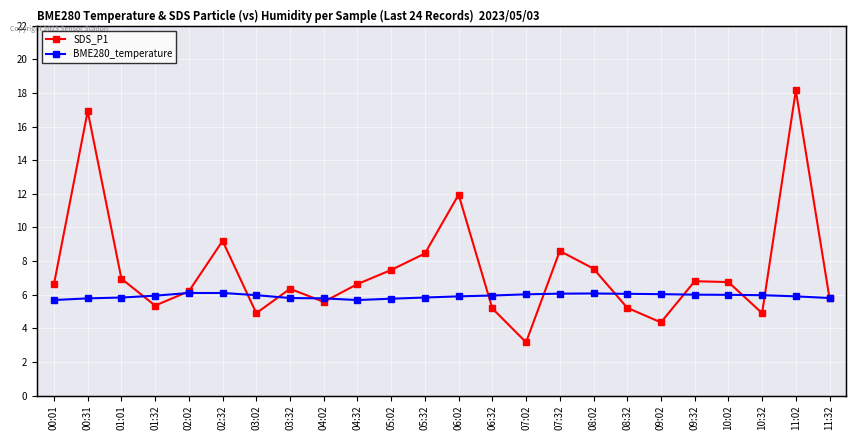

What is the difference between the highest and lowest values at 05:32?

2.6